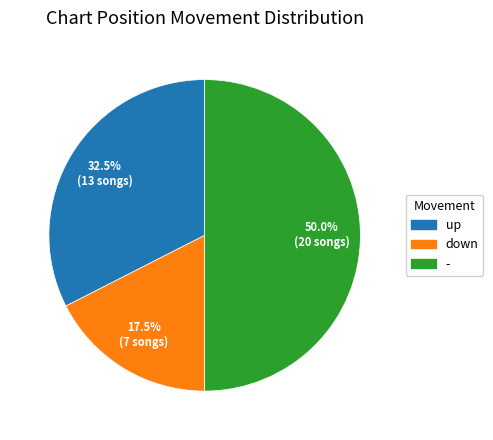

What is the ratio of the value at - to the value at down?

2.9